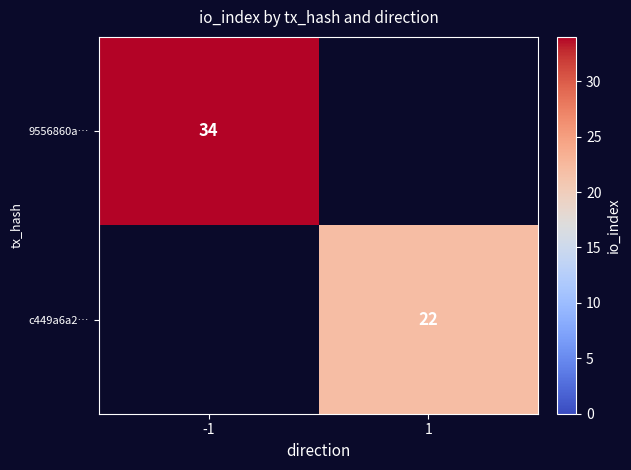

The c449a6a2… series shows 22 at 1. True or false?

True